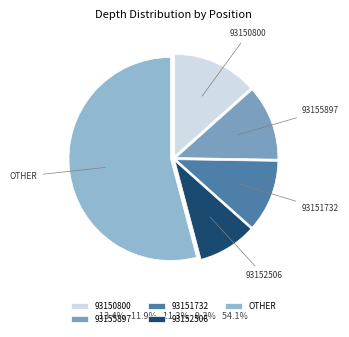

Which category has the biggest portion of the pie?

OTHER